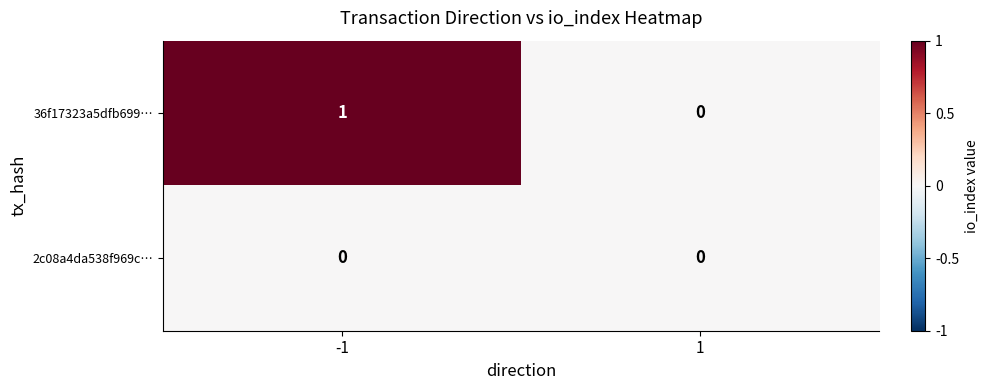

How many data points does each series have?

2